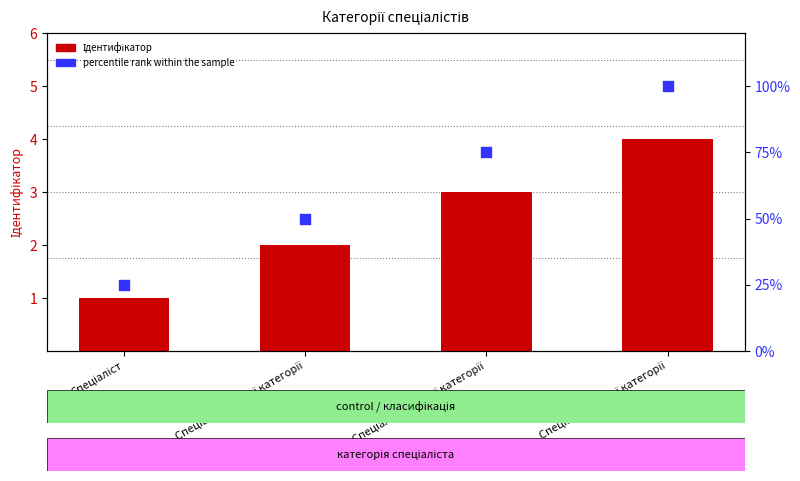

Which series contains the lowest Y value?

Ідентифікатор